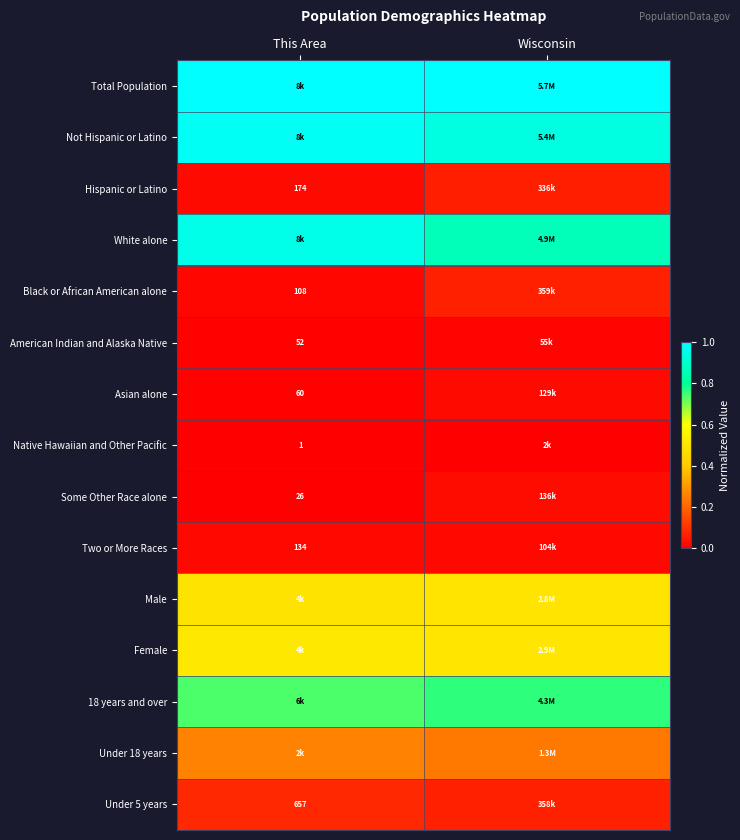

Rank the series by their maximum value, from lowest to highest.

Native Hawaiian and Other Pacific, American Indian and Alaska Native, Two or More Races, Asian alone, Some Other Race alone, Hispanic or Latino, Black or African American alone, Under 5 years, Under 18 years, Male, Female, 18 years and over, White alone, Not Hispanic or Latino, Total Population